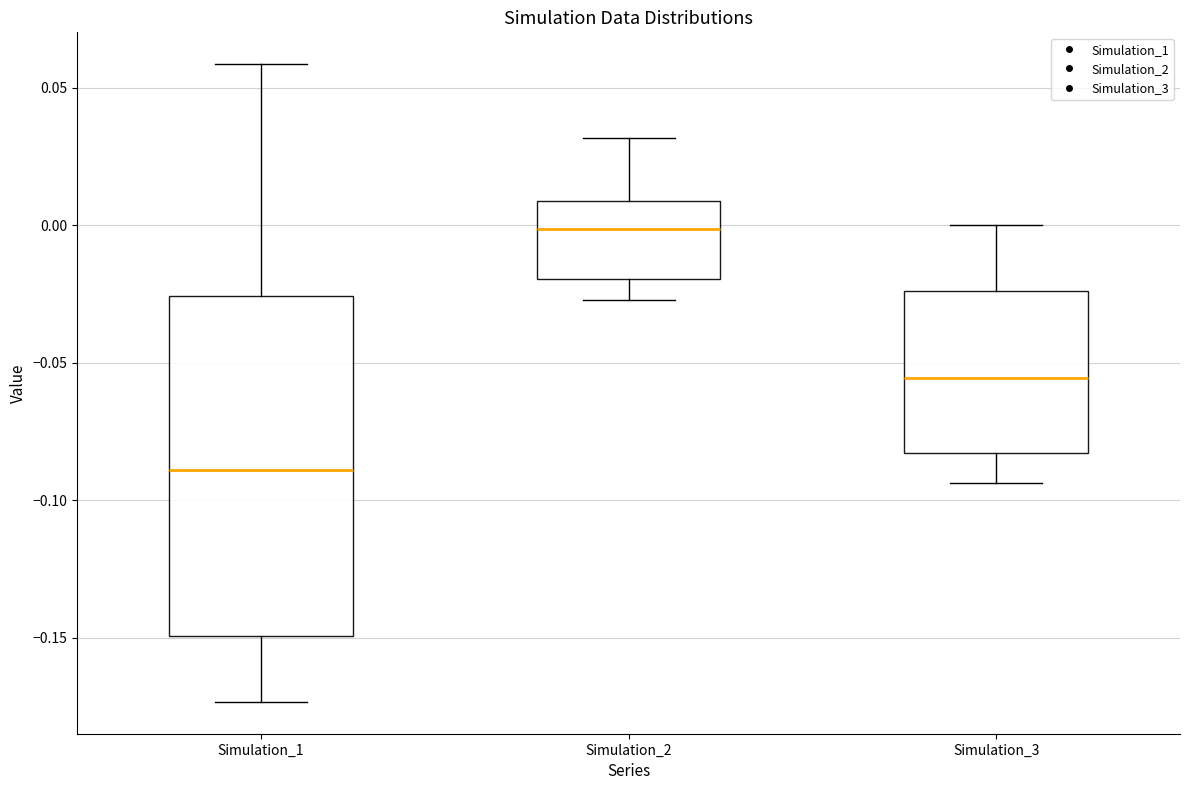

Which box's median line is the highest?

Simulation_2